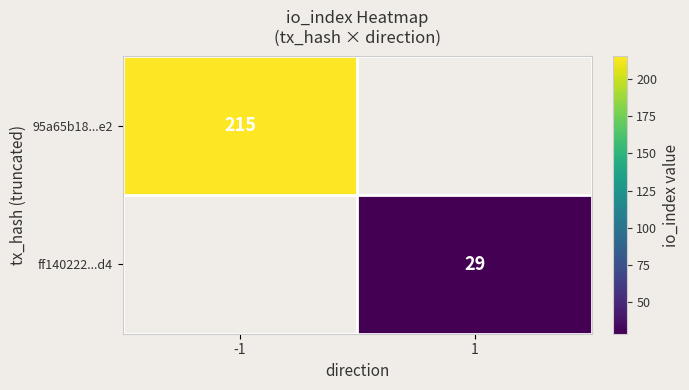

True or false: 95a65b18...e2 has a value of 215 at -1.

True